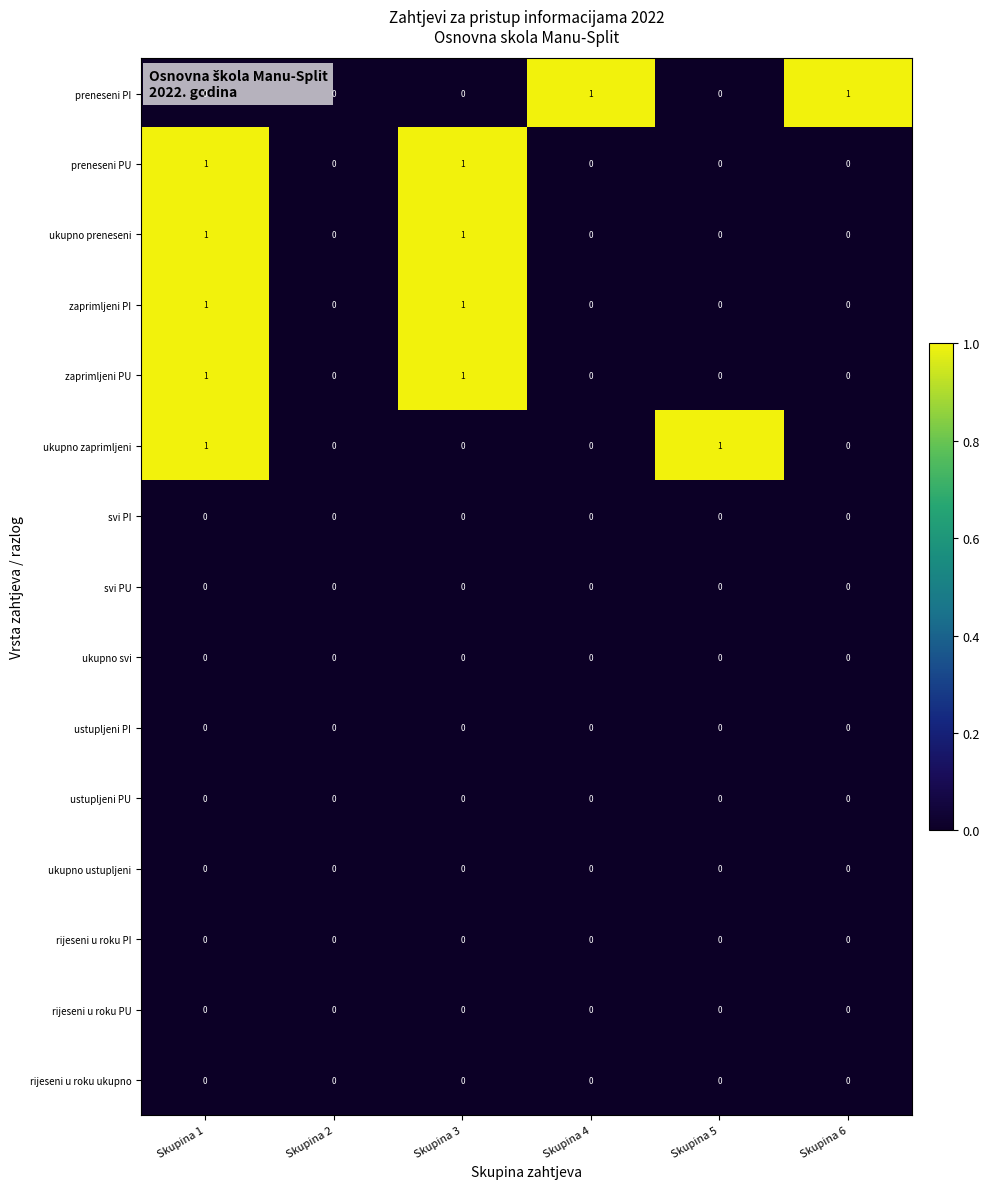

Is it true that preneseni PU equals 1 at Skupina 3?

True